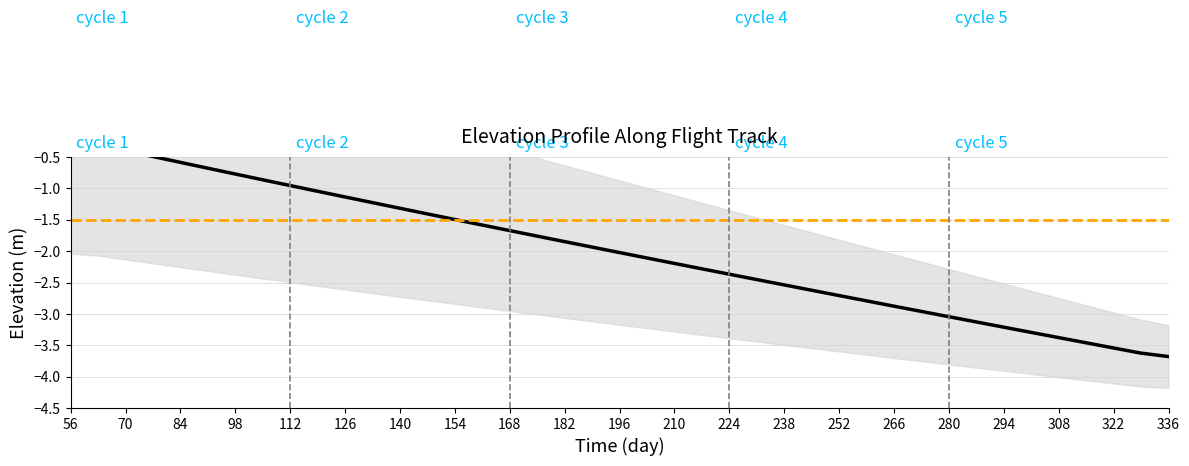

How many values exceed -1?

9